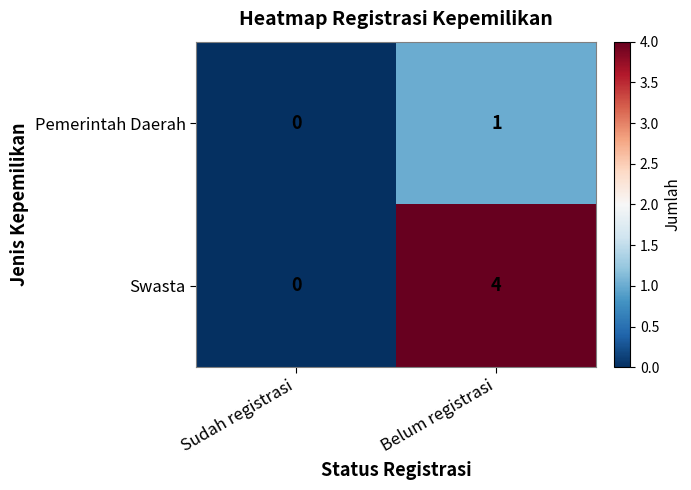

Which label corresponds to the largest value in the chart?

Belum registrasi